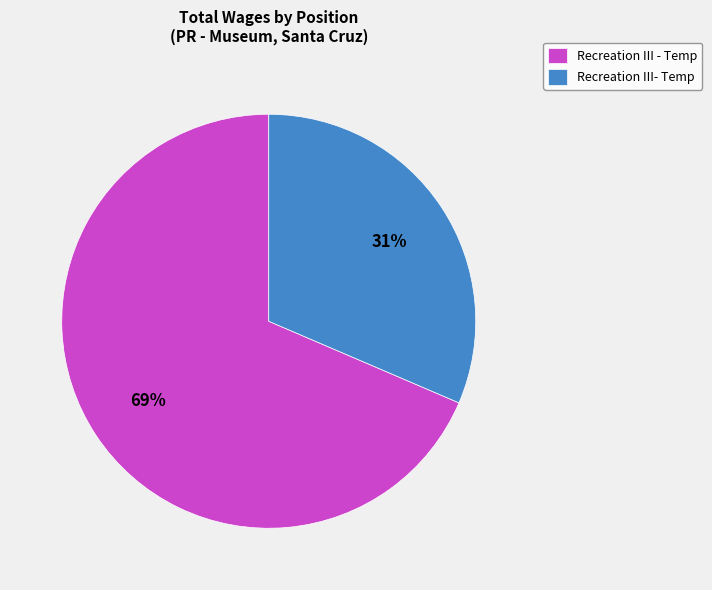

True or false: Recreation III - Temp accounts for 81% of the total.

False